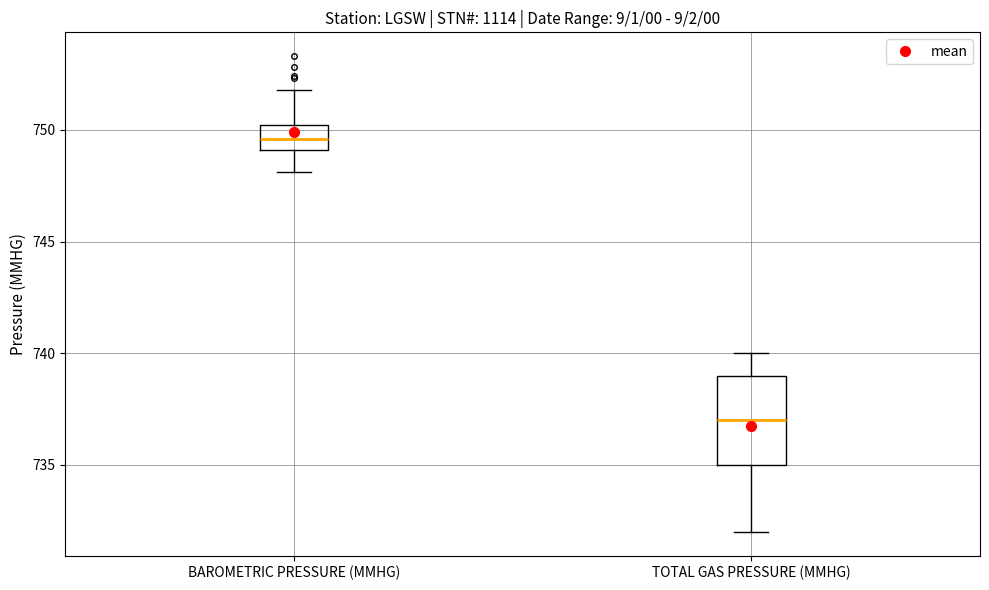

Which box is the tallest, from its lower edge to its upper edge?

TOTAL GAS PRESSURE (MMHG)